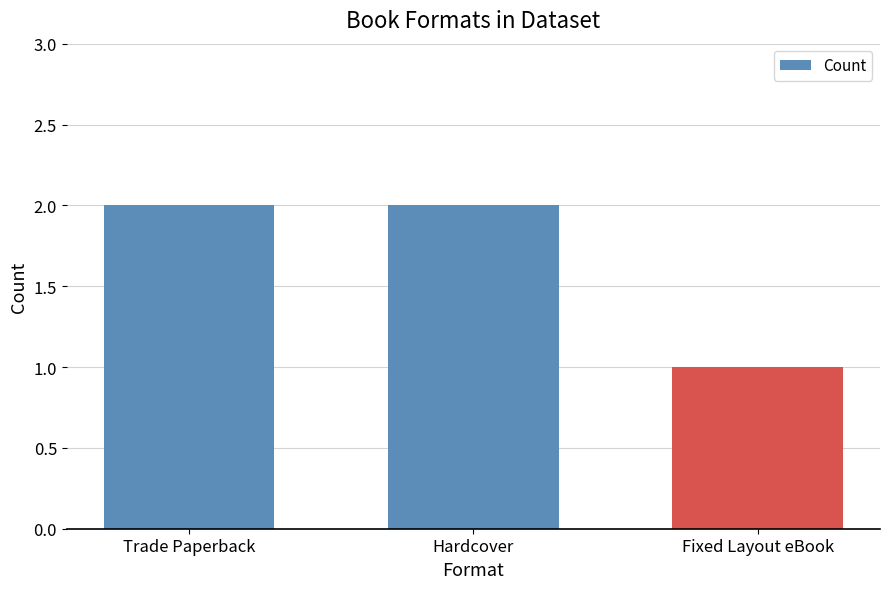

What is the change in value from Trade Paperback to Fixed Layout eBook?

-1